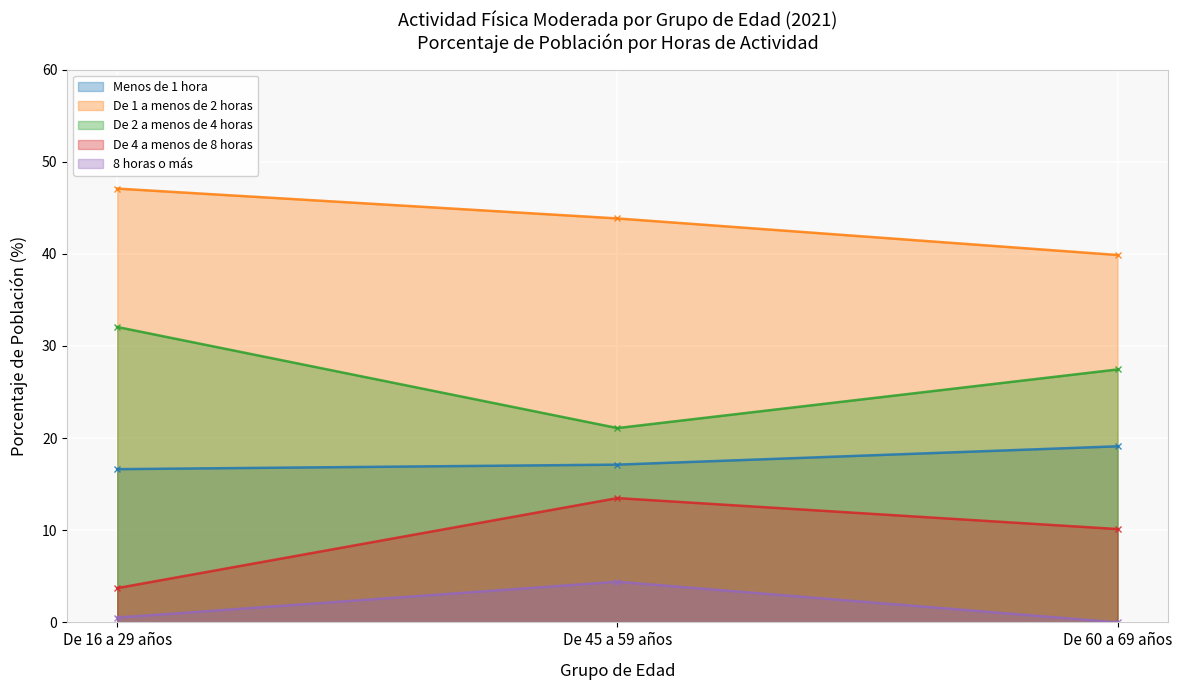

What is the approximate value of De 2 a menos de 4 horas at De 60 a 69 años?

27.4